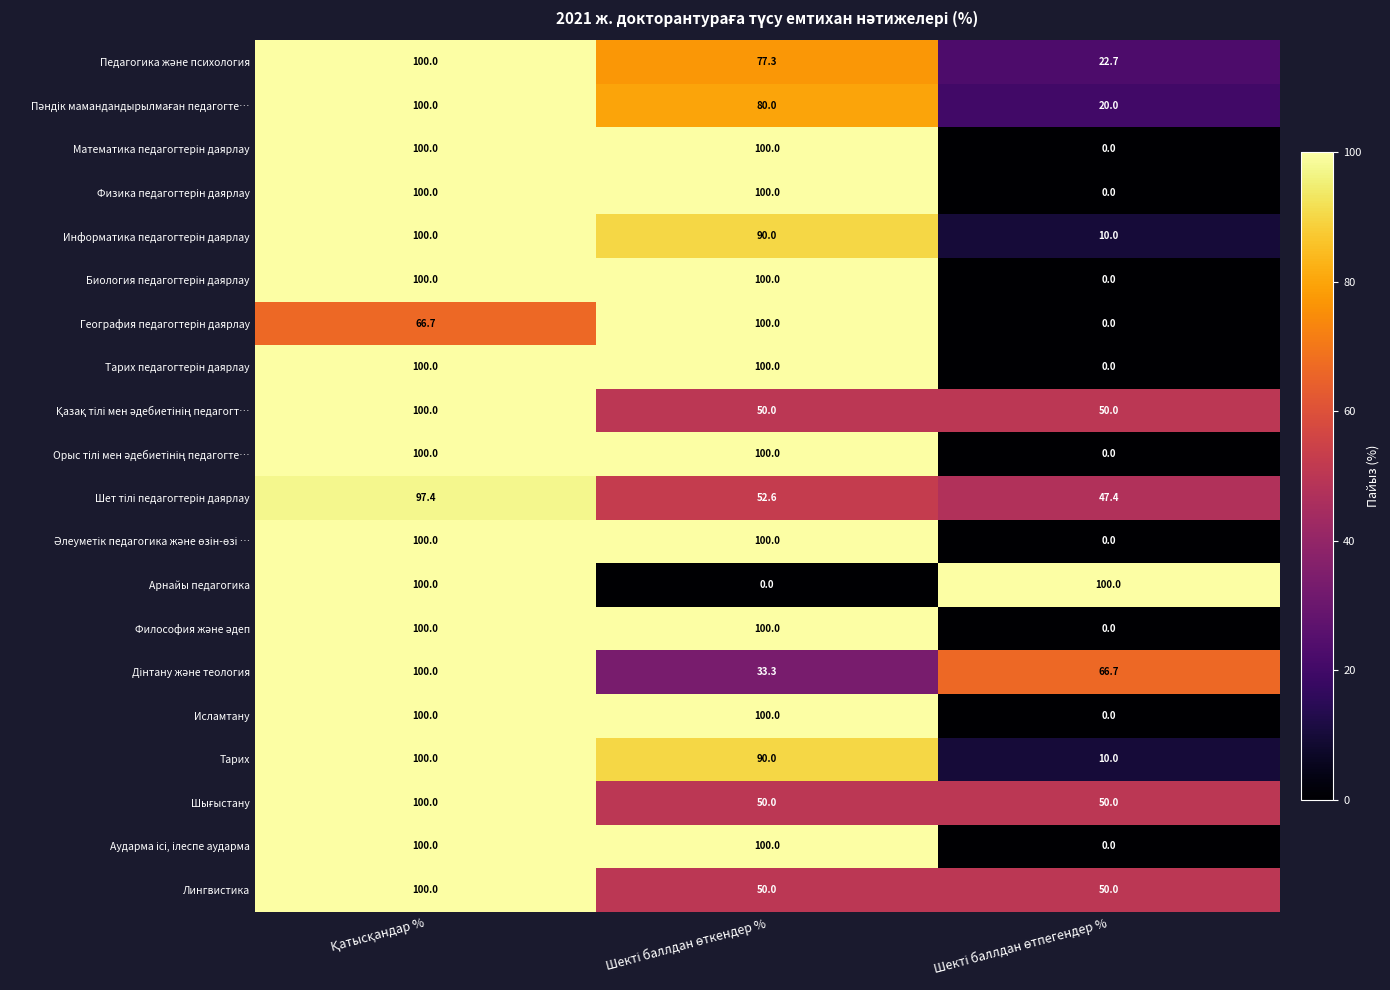

What is the average value of the Лингвистика series?

66.7